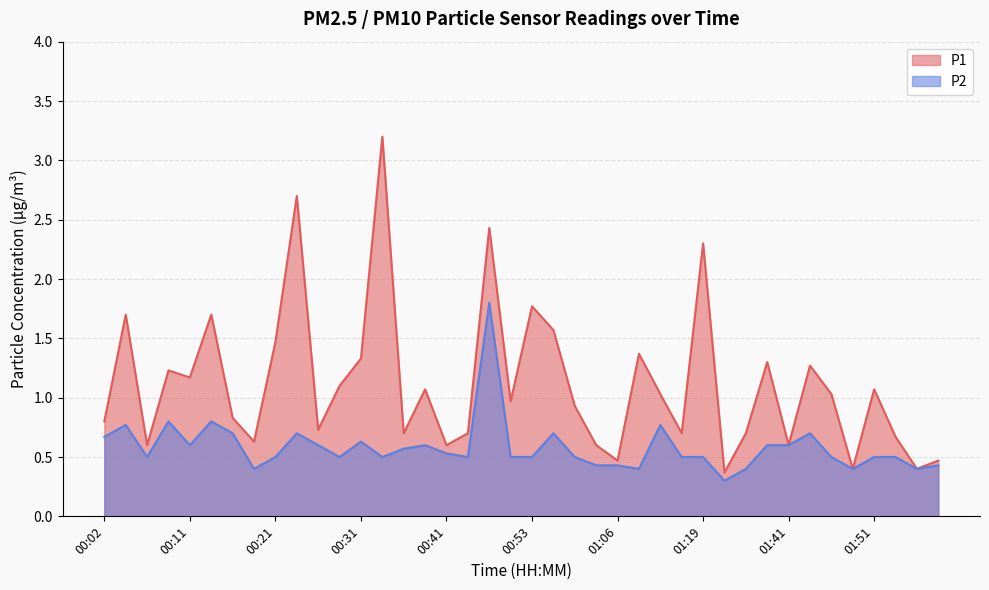

List the series in order of their peak value, lowest first.

P2, P1